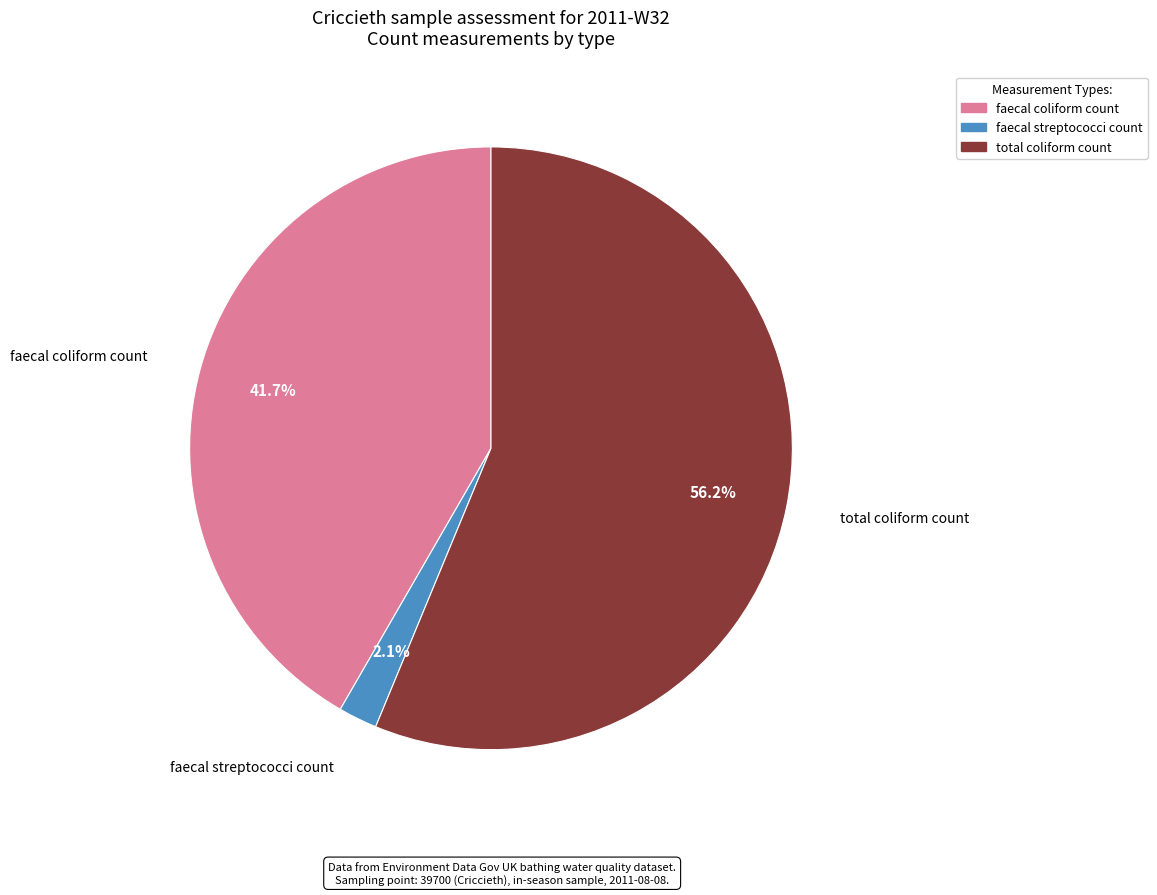

How many segments does this pie chart have?

3